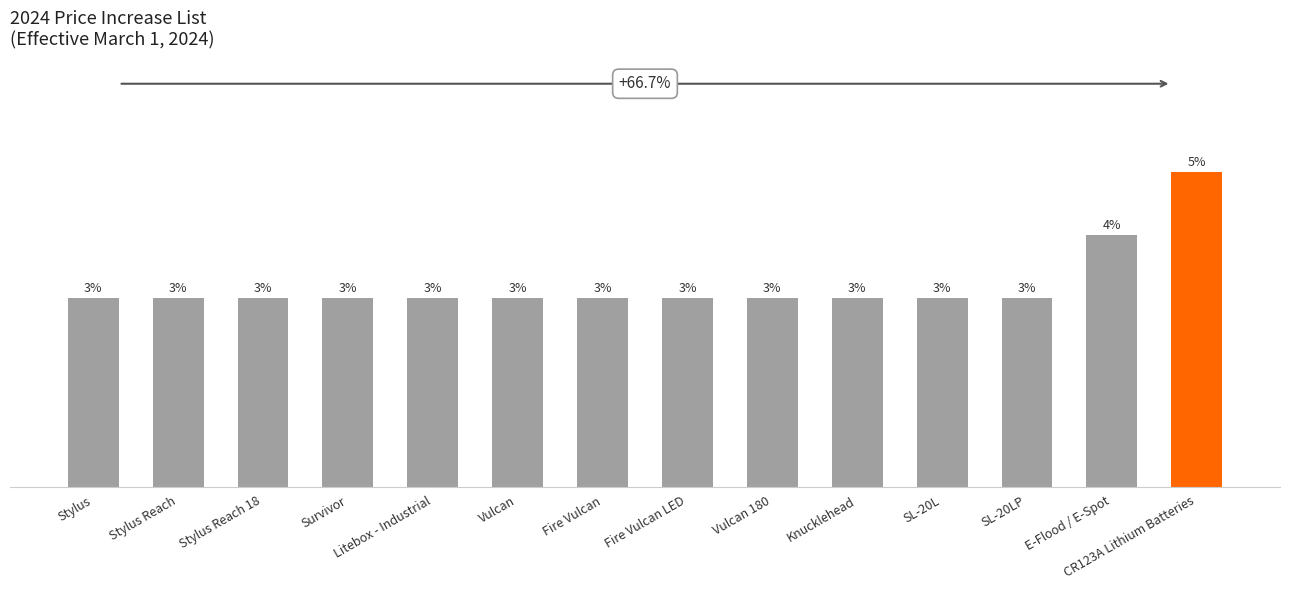

Rank the categories by value from highest to lowest.

CR123A Lithium Batteries, E-Flood / E-Spot, Stylus, Stylus Reach, Stylus Reach 18, Survivor, Litebox - Industrial, Vulcan, Fire Vulcan, Fire Vulcan LED, Vulcan 180, Knucklehead, SL-20L, SL-20LP